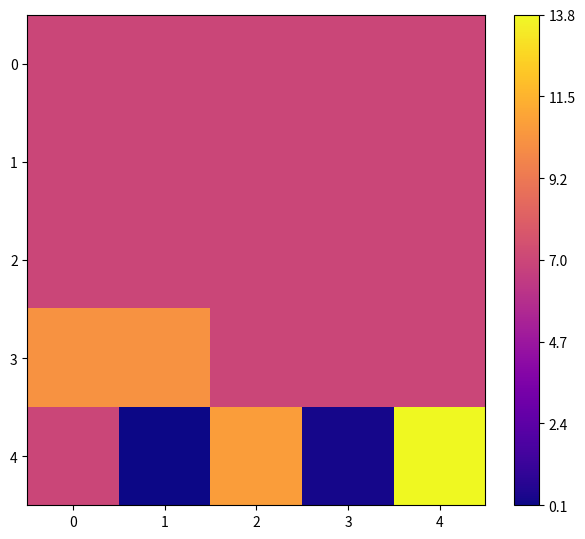

What is the smallest value displayed?

0.1